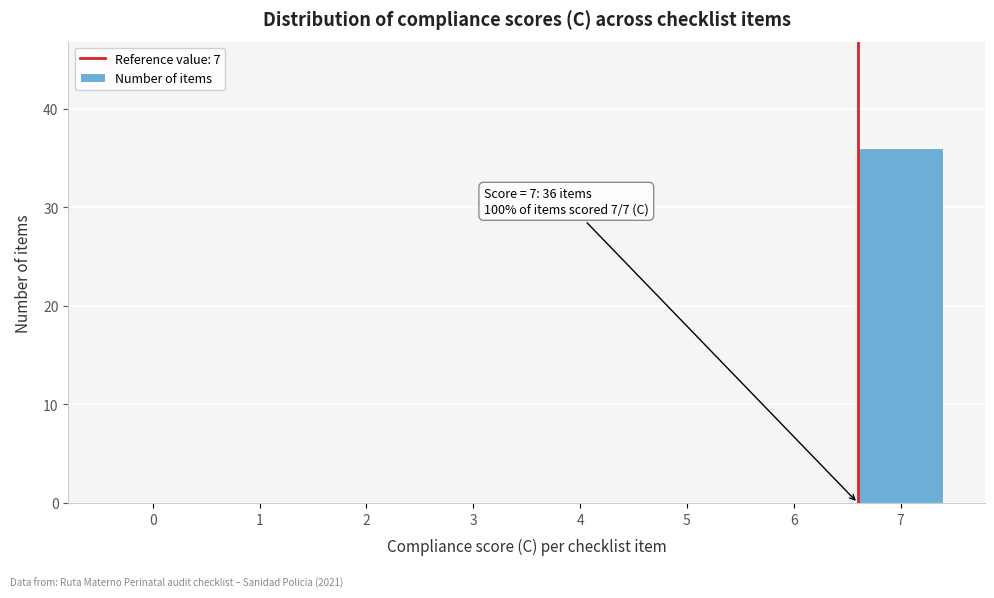

Reading left to right, extract all data points from this chart.

0=0	1=0	2=0	3=0	4=0	5=0	6=0	7=36